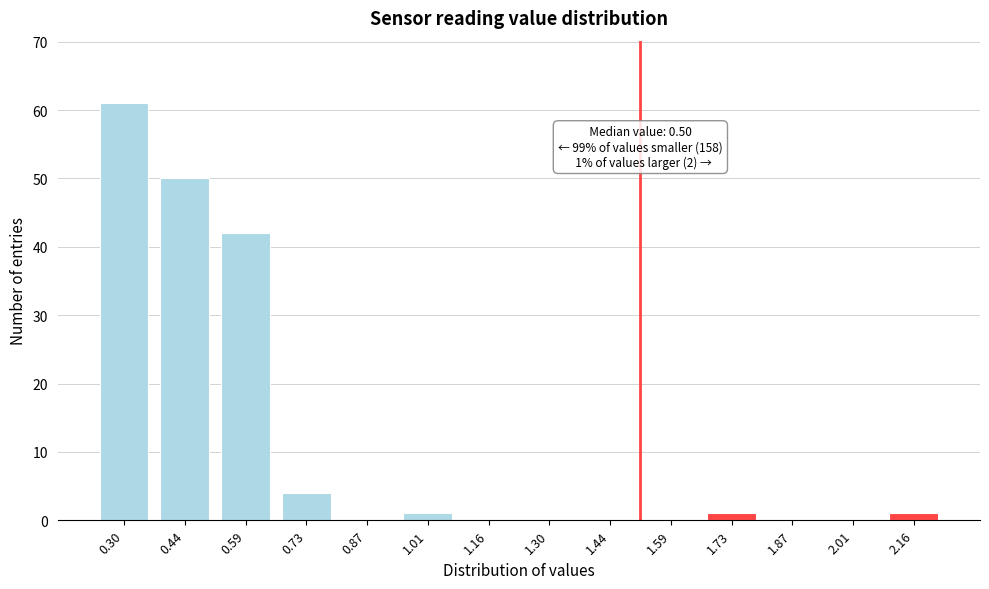

Reading left to right, list all the values displayed in this chart.

0.30=61	0.44=50	0.59=42	0.73=4	0.87=0	1.01=1	1.16=0	1.30=0	1.44=0	1.59=0	1.73=1	1.87=0	2.01=0	2.16=1